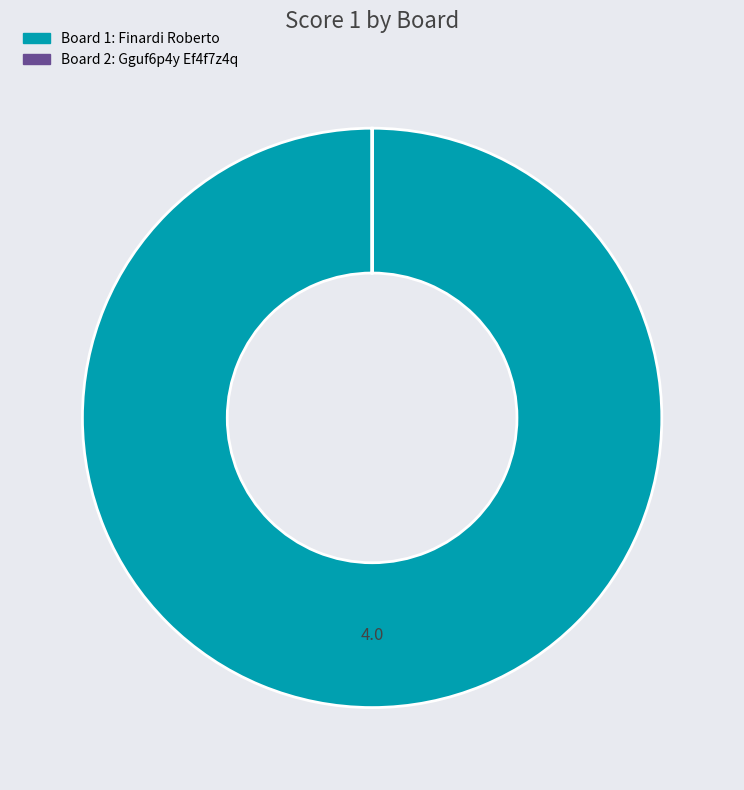

To the nearest percent, what is the average slice percentage?

50%